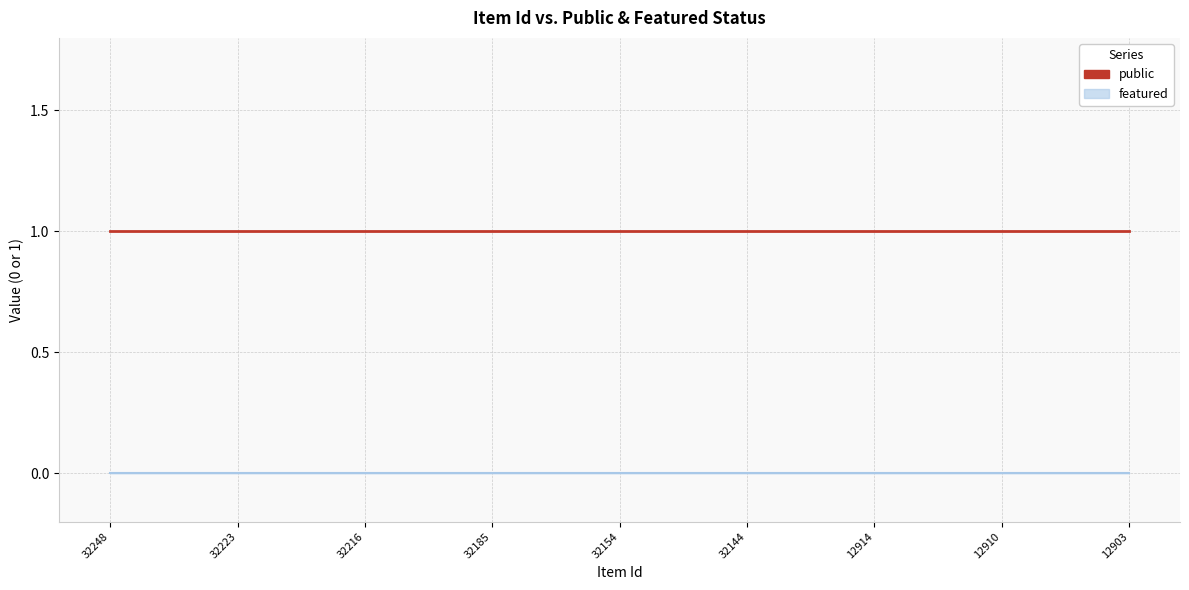

How many lines are shown in the chart?

2